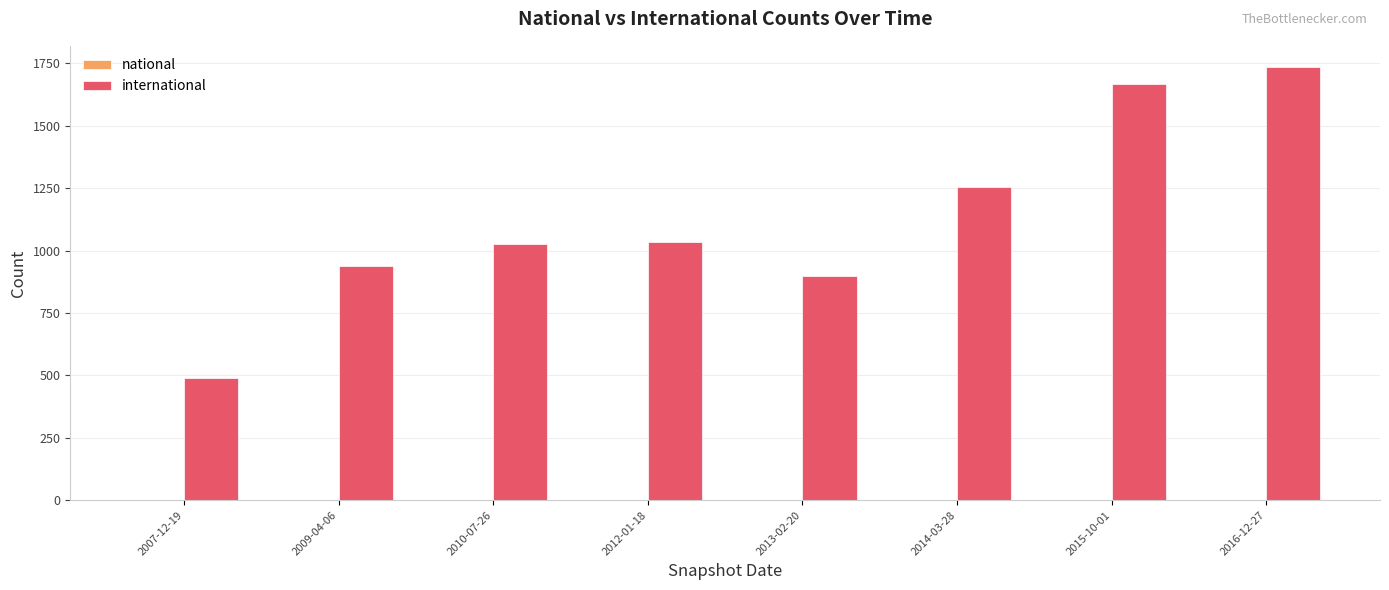

What is the maximum value shown in the chart?

1734